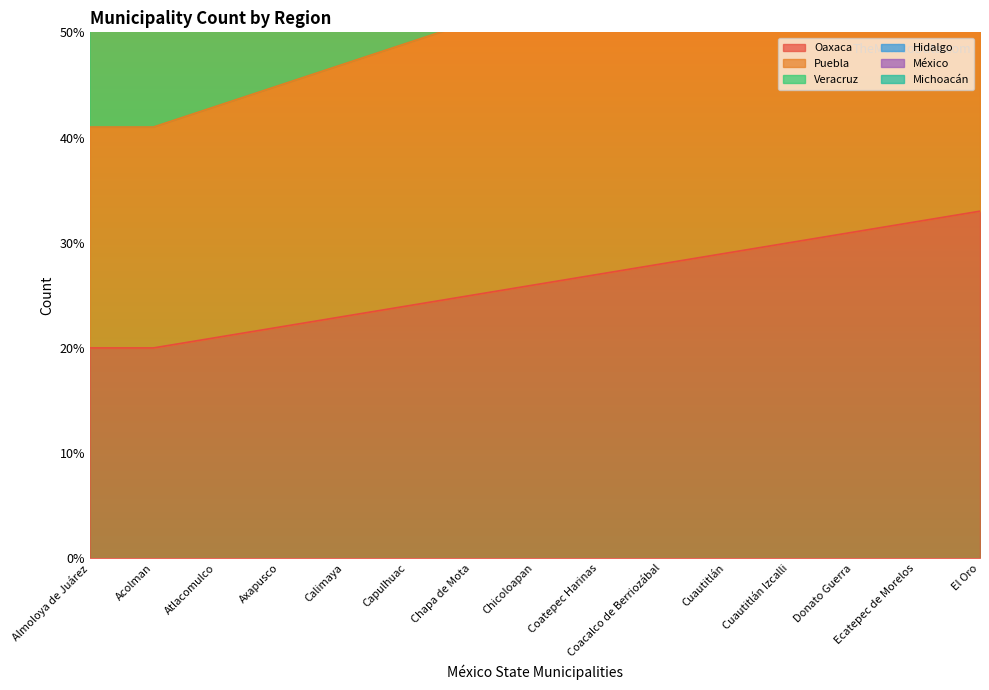

At how many categories does at least one series exceed 180?

2